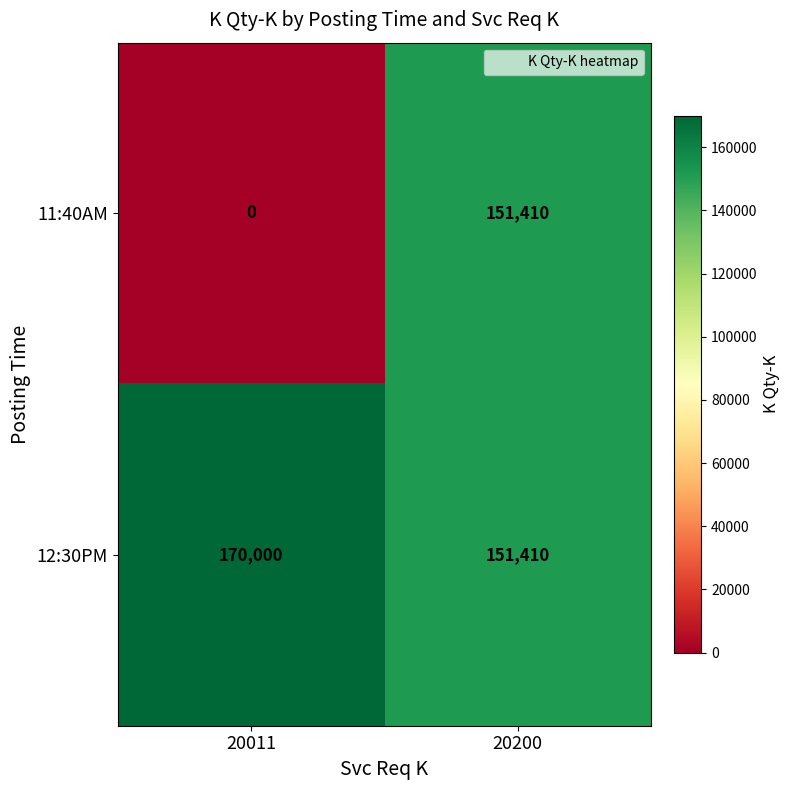

The value of 12:30PM at 20011 is 80239. True or false?

False